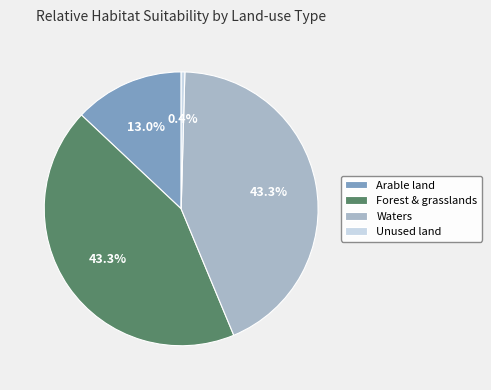

Which has a higher value, Arable land or Unused land?

Arable land